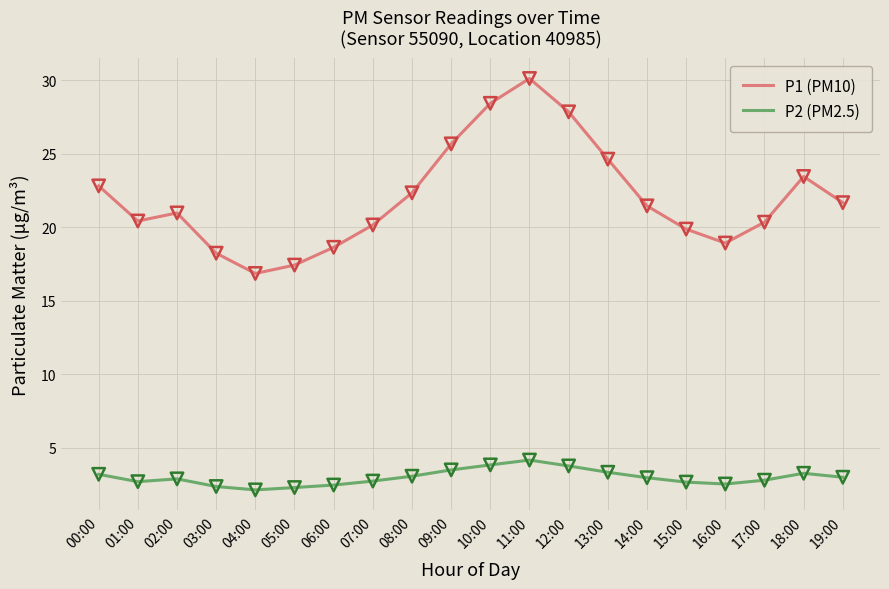

What are all the series names shown in the legend?

P1 (PM10), P2 (PM2.5)